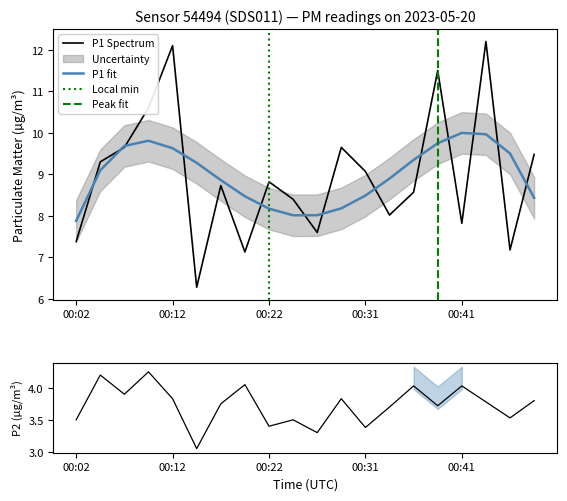

Which has a higher value, 00:34 or 00:44?

00:44